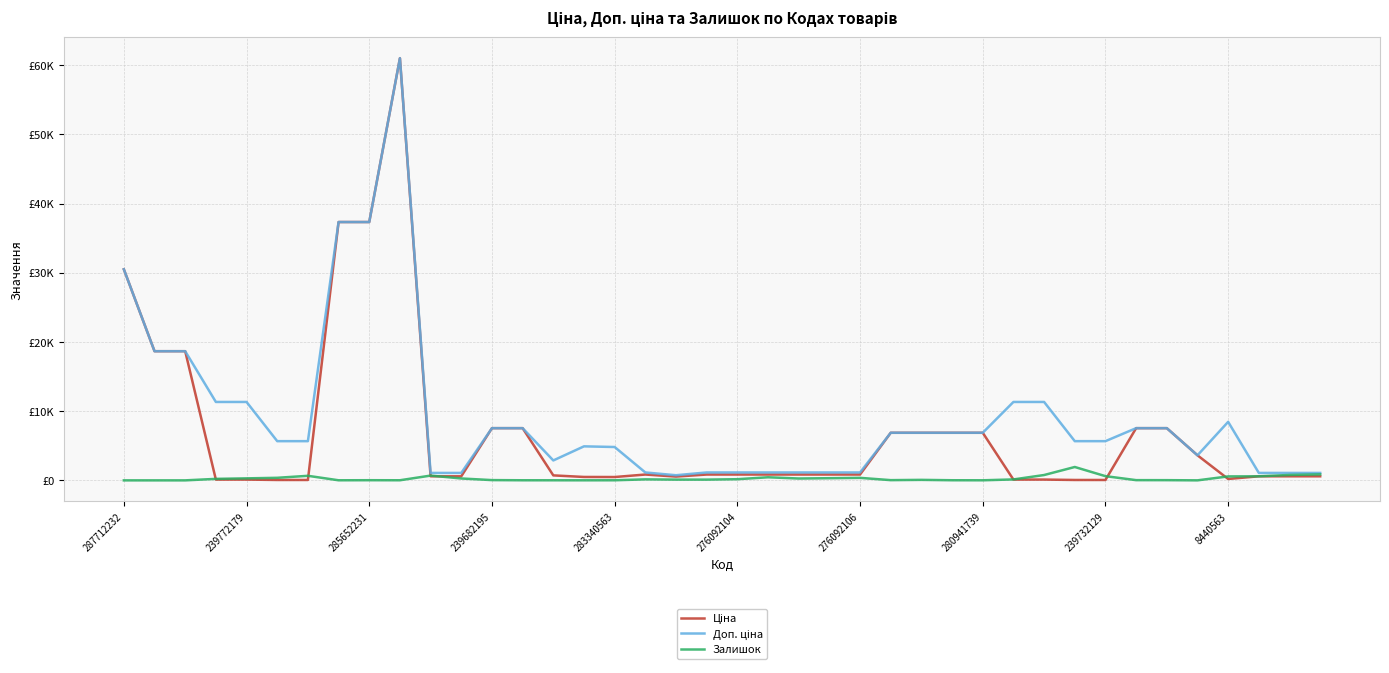

Does the chart have visible grid lines?

Yes